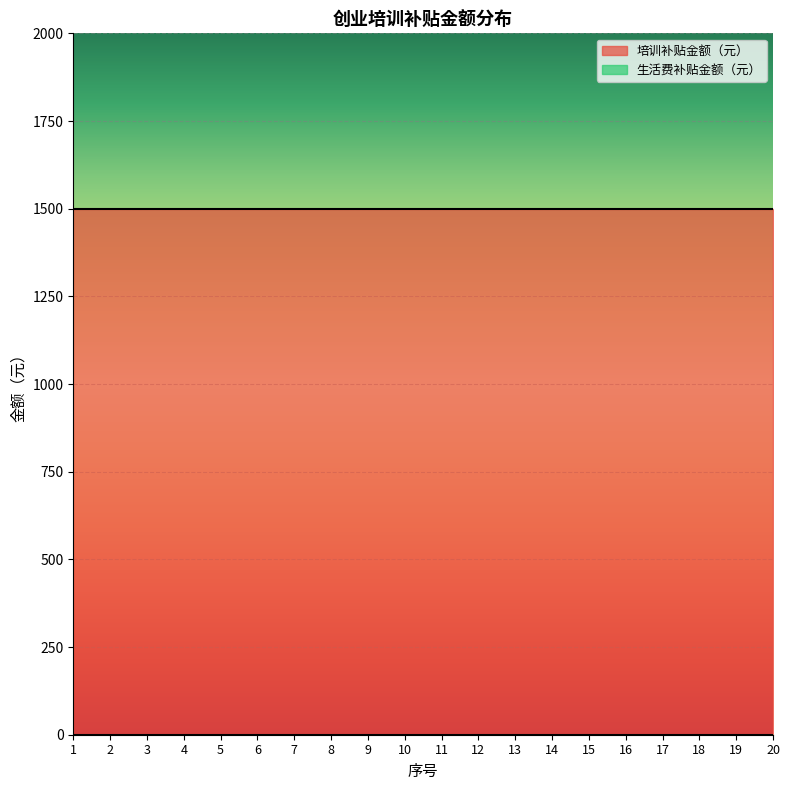

The 培训补贴金额（元） series shows 1500 at 1. True or false?

True